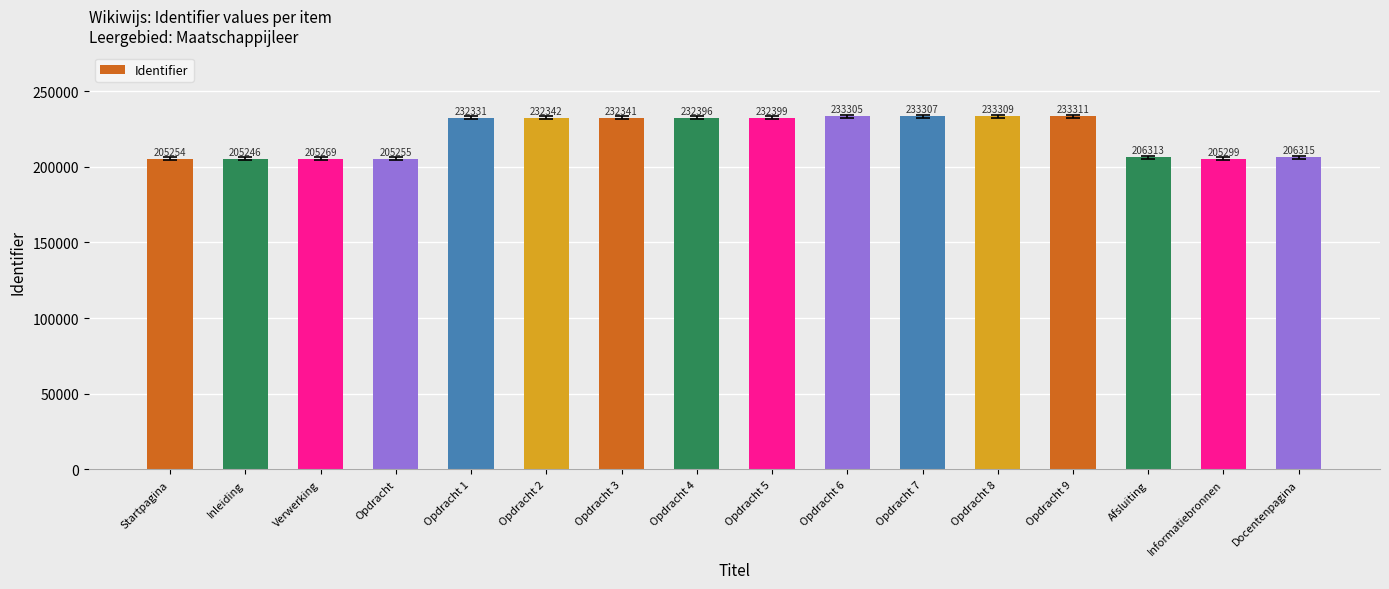

Which has a higher value, Opdracht 7 or Opdracht 2?

Opdracht 7